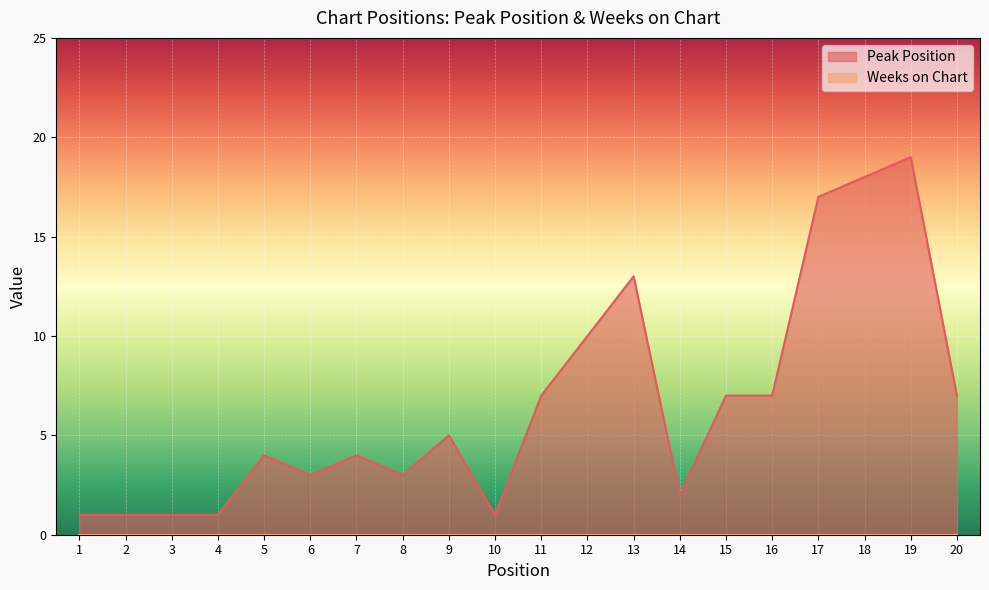

What is the greatest value displayed?

19